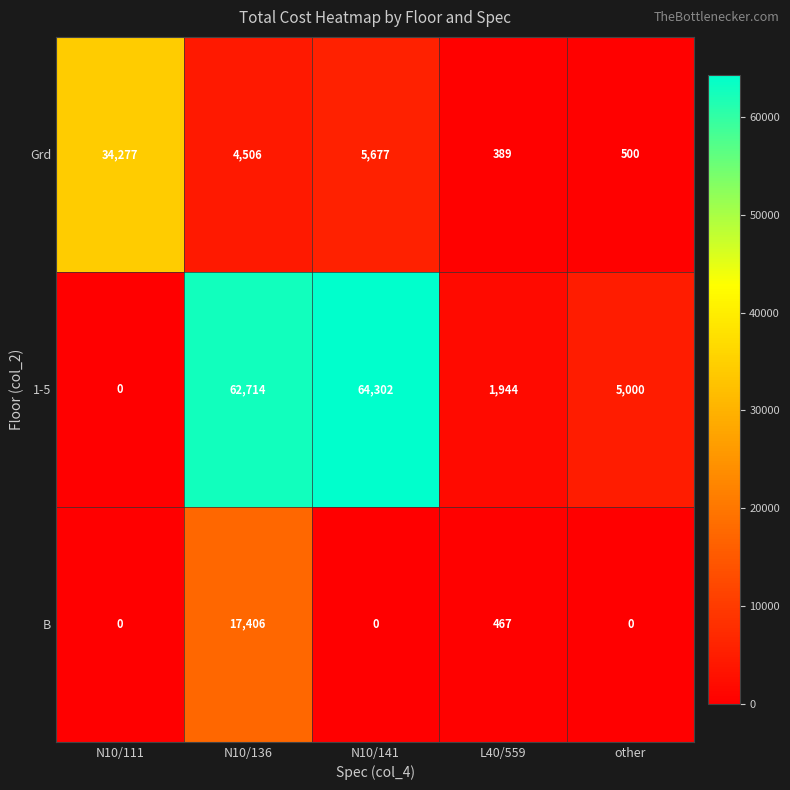

The value of B at N10/111 is 0. True or false?

True